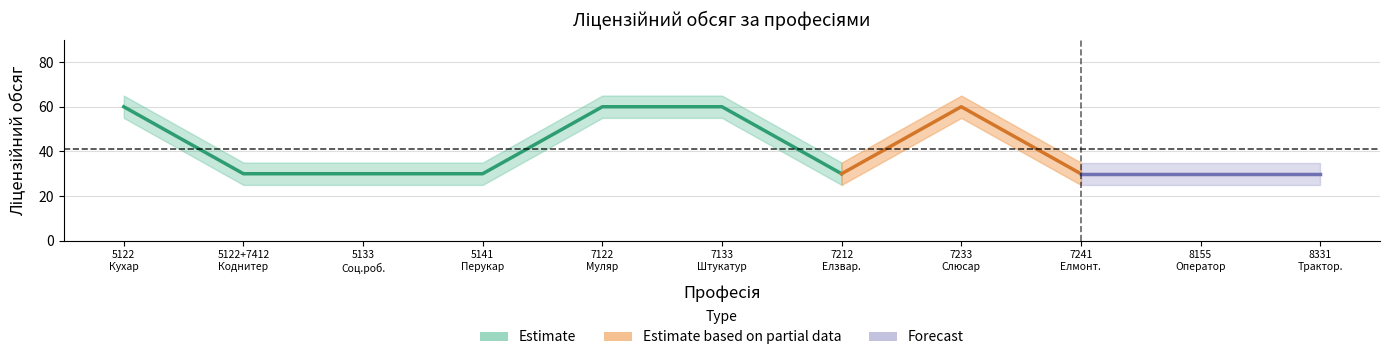

Reading right to left, extract all data points from this chart.

30	30	30	60	30	60	60	30	30	30	60